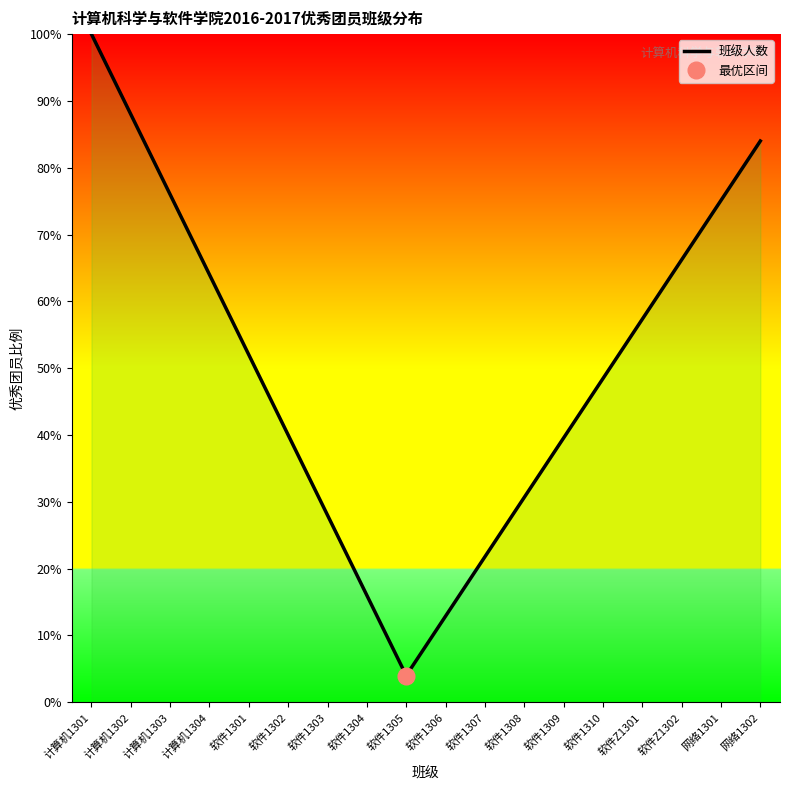

Is it true that the value at 软件1303 is 2.7?

False